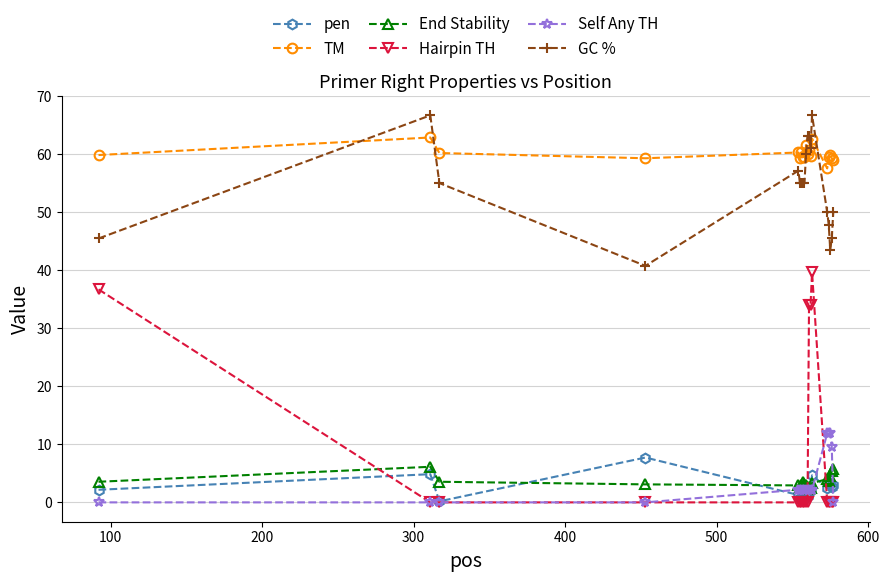

What is the value of the GC % point at the 16th from the left?

47.8